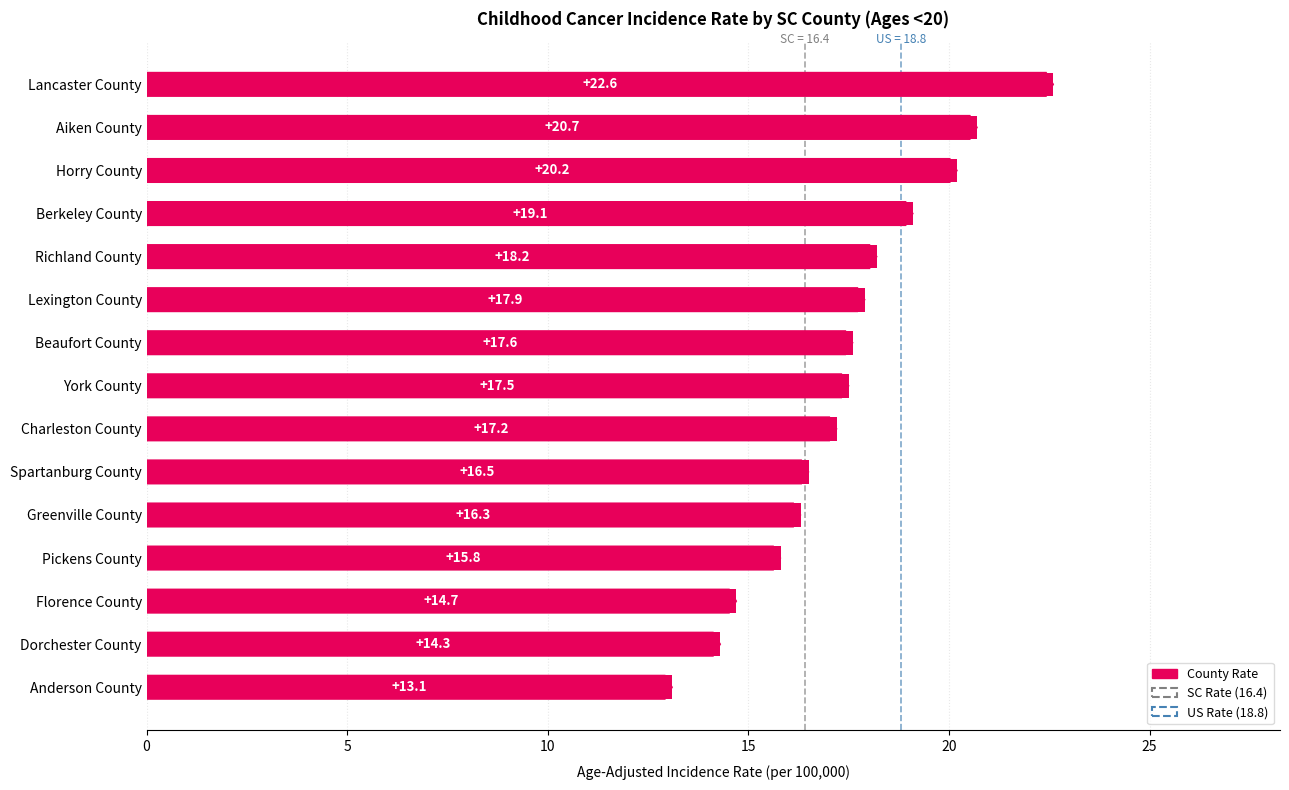

Count the number of data series in this chart.

1